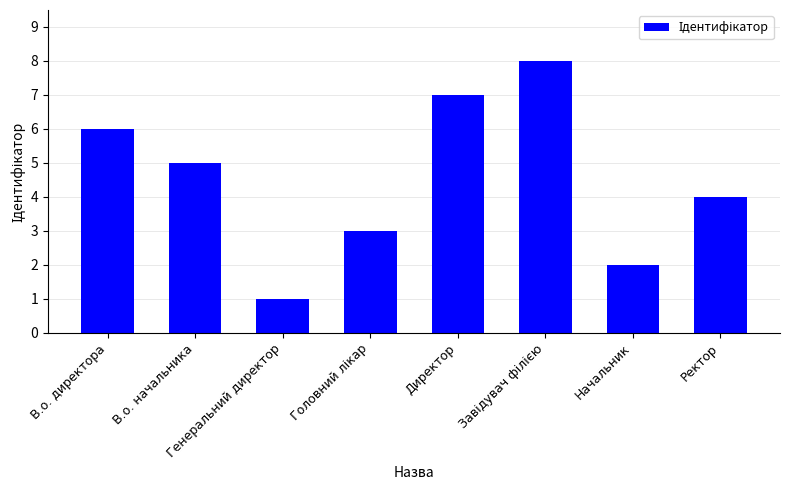

What value does the data have at В.о. директора?

6